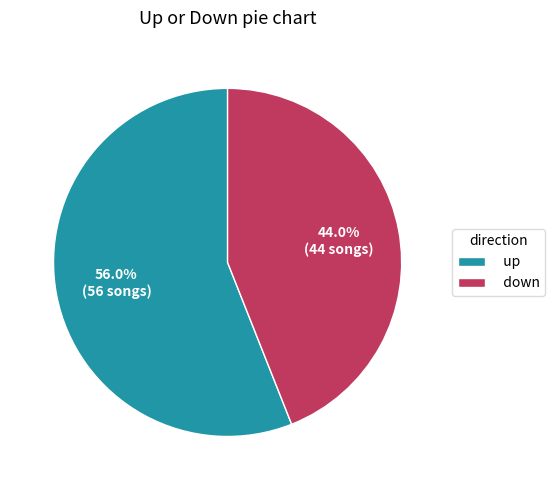

To the nearest percent, what is the difference between the up and down slice percentages?

12%